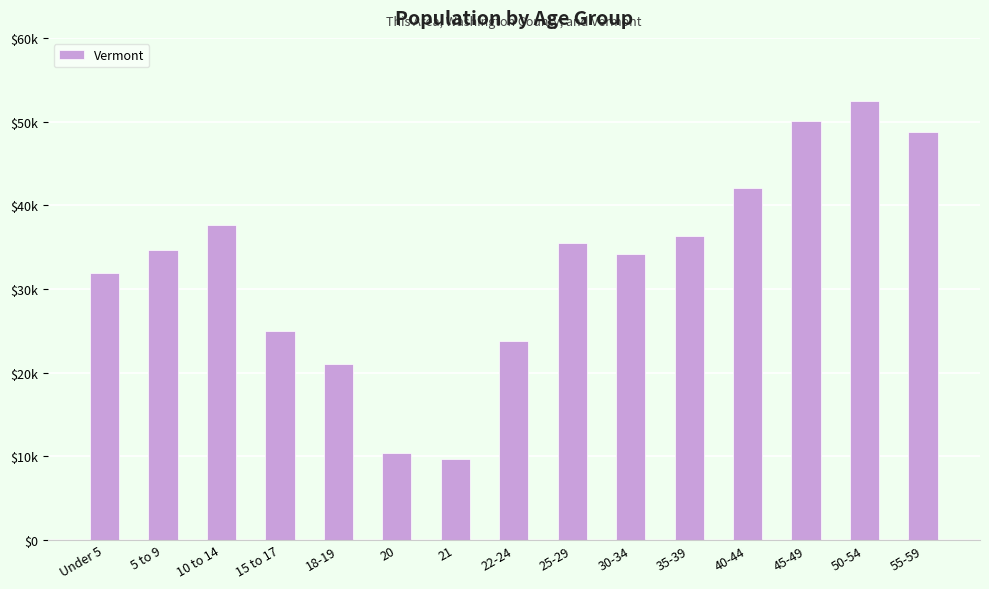

Rank the categories by value from highest to lowest.

50-54, 45-49, 55-59, 40-44, 10 to 14, 35-39, 25-29, 5 to 9, 30-34, Under 5, 15 to 17, 22-24, 18-19, 20, 21